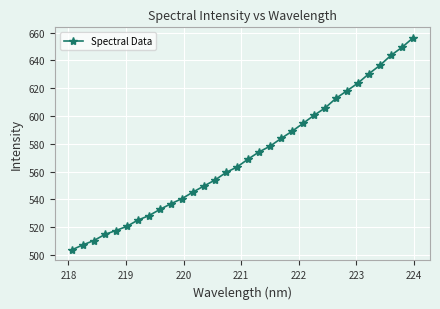

What is the value of the 11th point from the left?

540.6